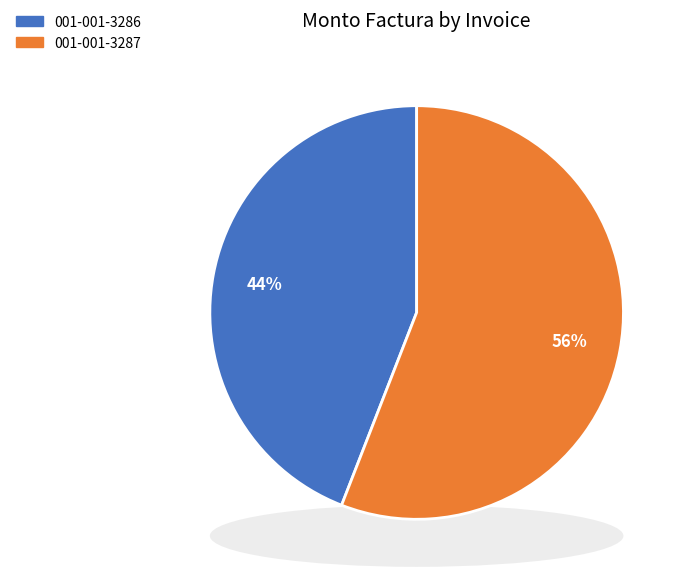

What is the ratio of the value at 001-001-3287 to the value at 001-001-3286?

1.3